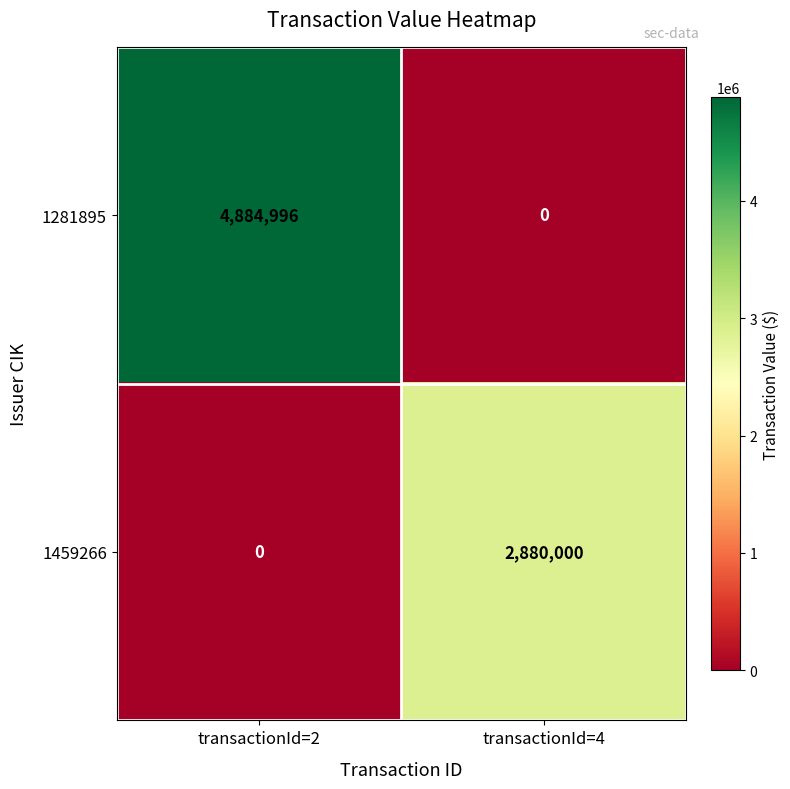

Which series changed the most between transactionId=2 and transactionId=4?

1281895